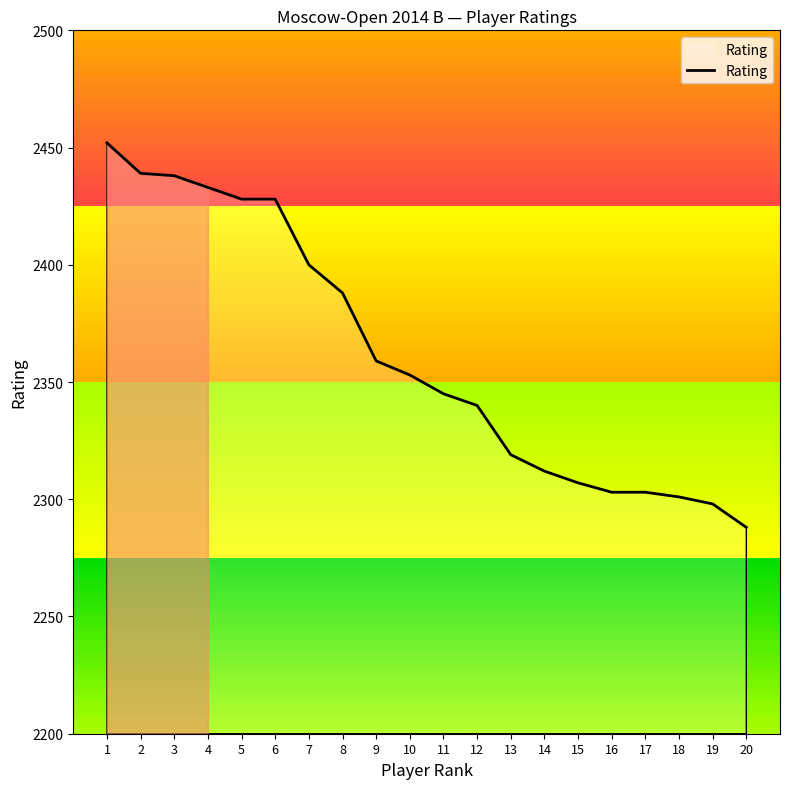

What is the sum of all values?

47234